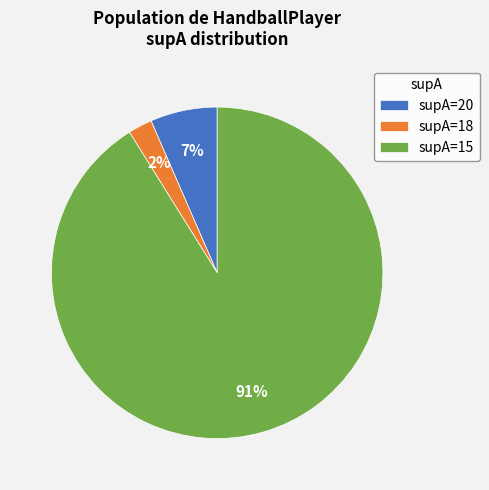

Is there any slice that represents more than half of the pie?

Yes